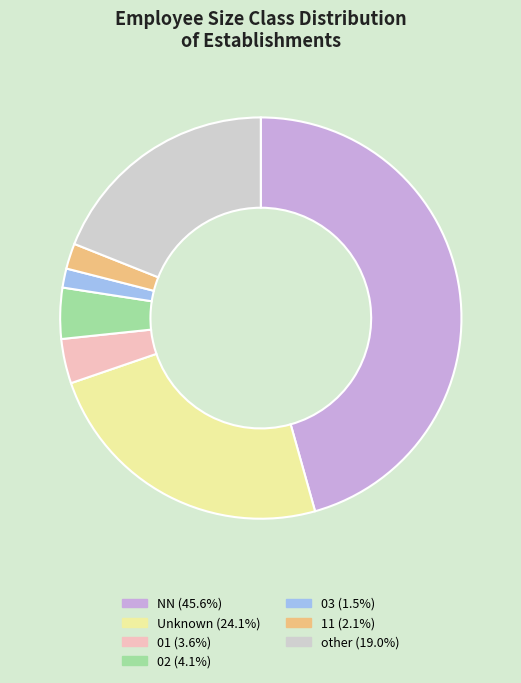

Does any single category account for the majority?

No